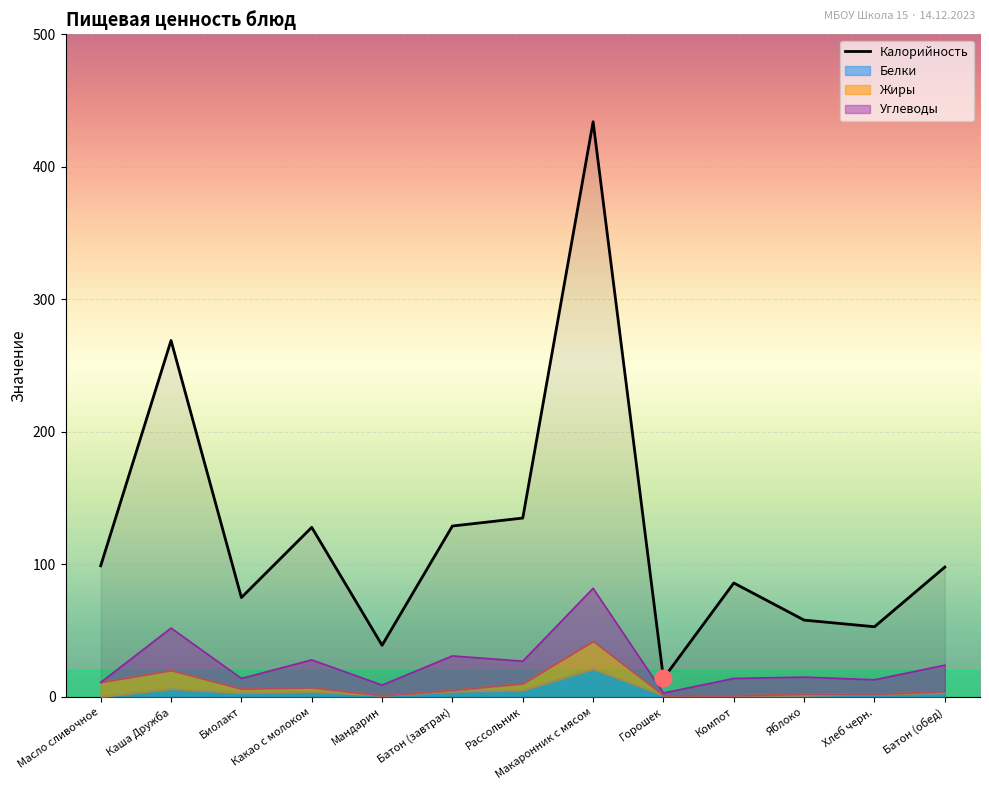

Approximately how many times larger is the value at Биолакт compared to Батон (обед)?

0.8